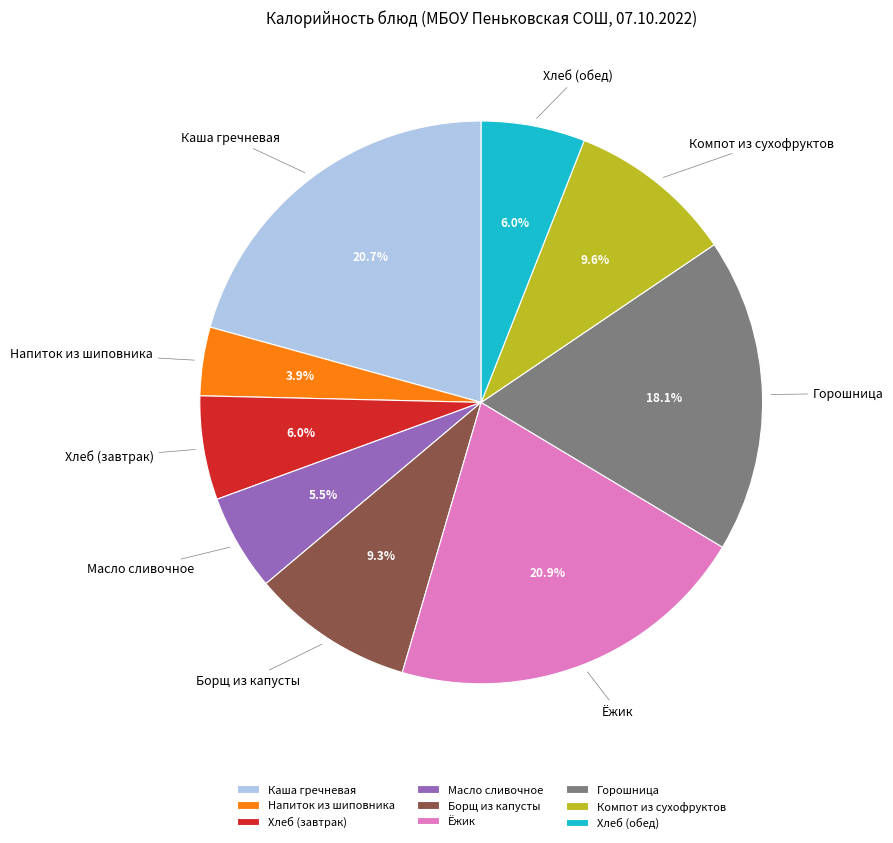

What is the smallest slice in the pie chart?

Напиток из шиповника